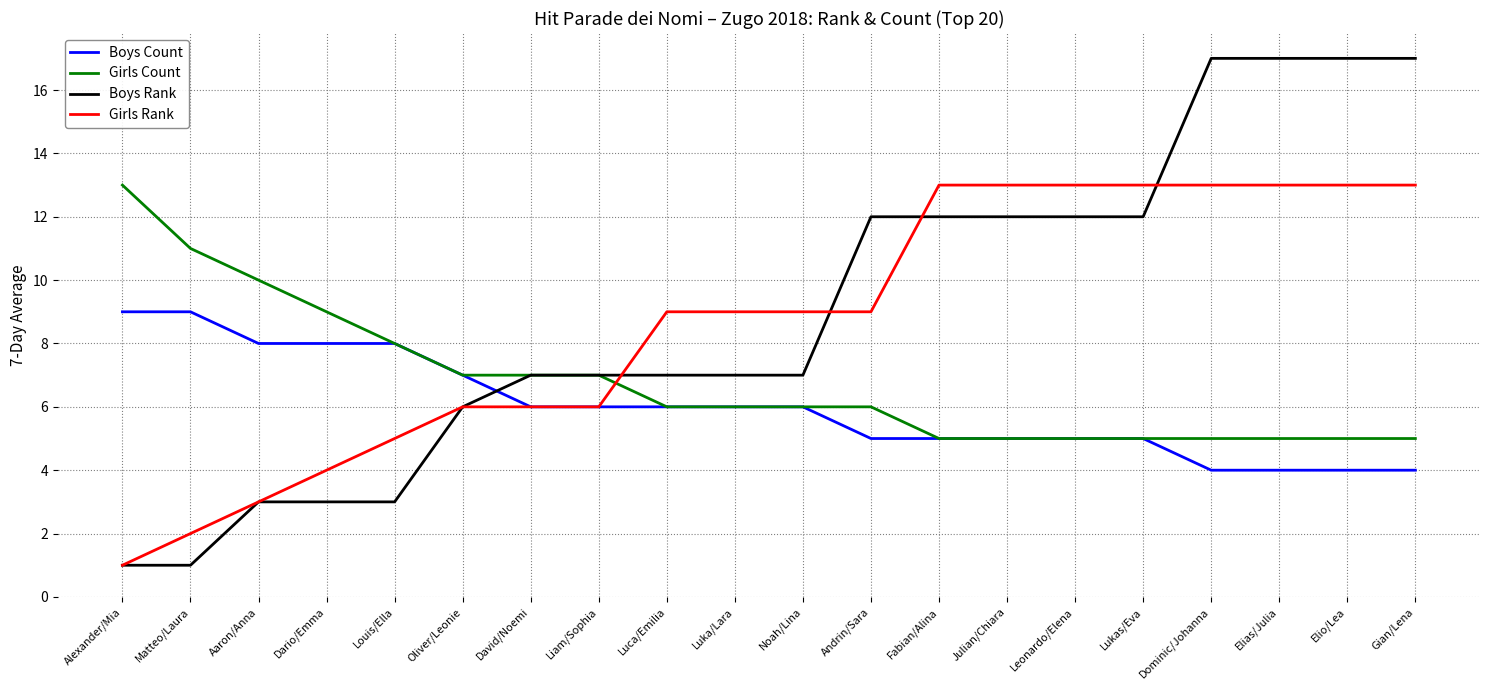

At Dominic/Johanna, list the series in order from smallest to largest.

Boys Count, Girls Count, Girls Rank, Boys Rank